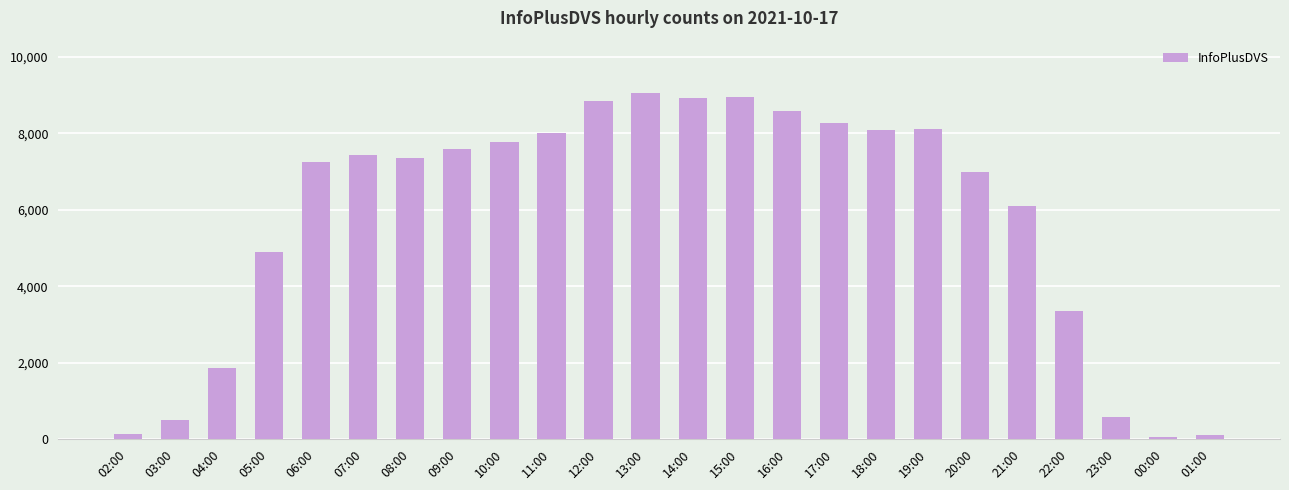

How many values are below 7433?

12